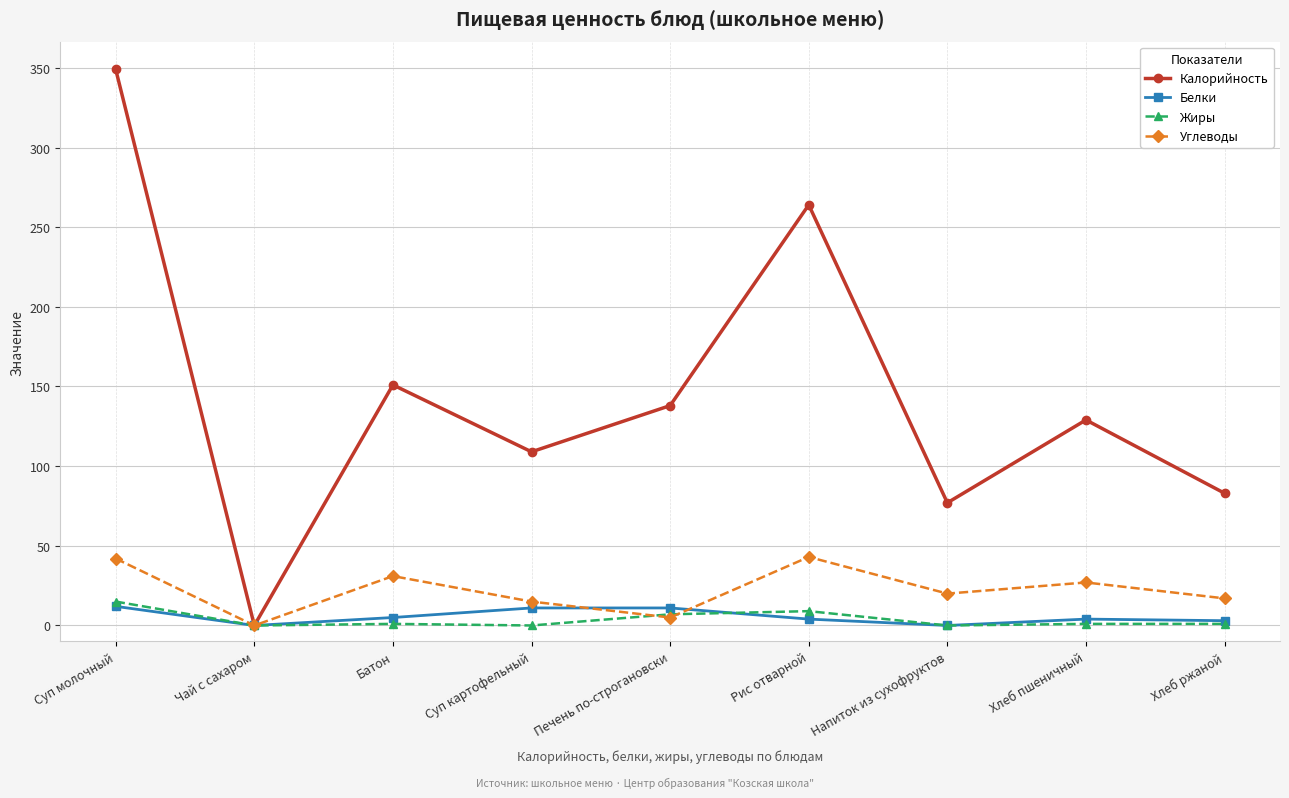

Does the chart display data point markers on the line(s)?

Yes